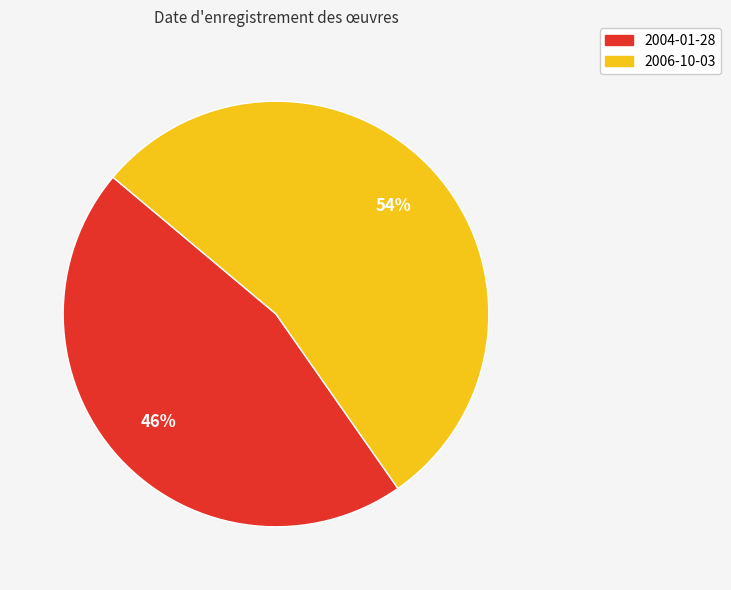

To the nearest percent, what portion does 2006-10-03 represent?

54%